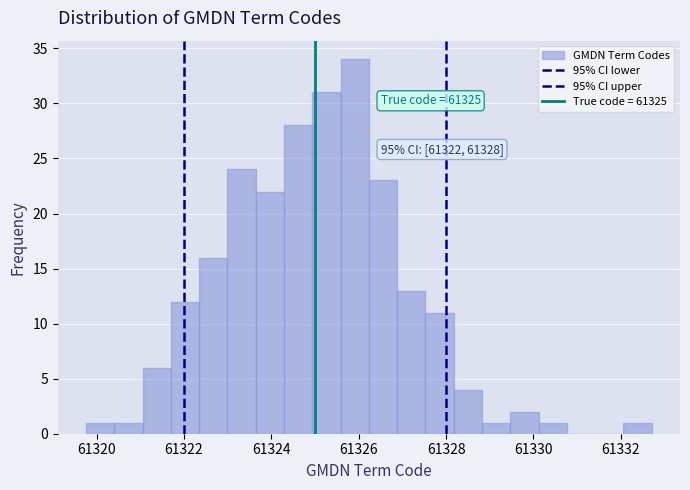

Read against the x-axis, roughly where is the centre of the tallest bar?

61326.0